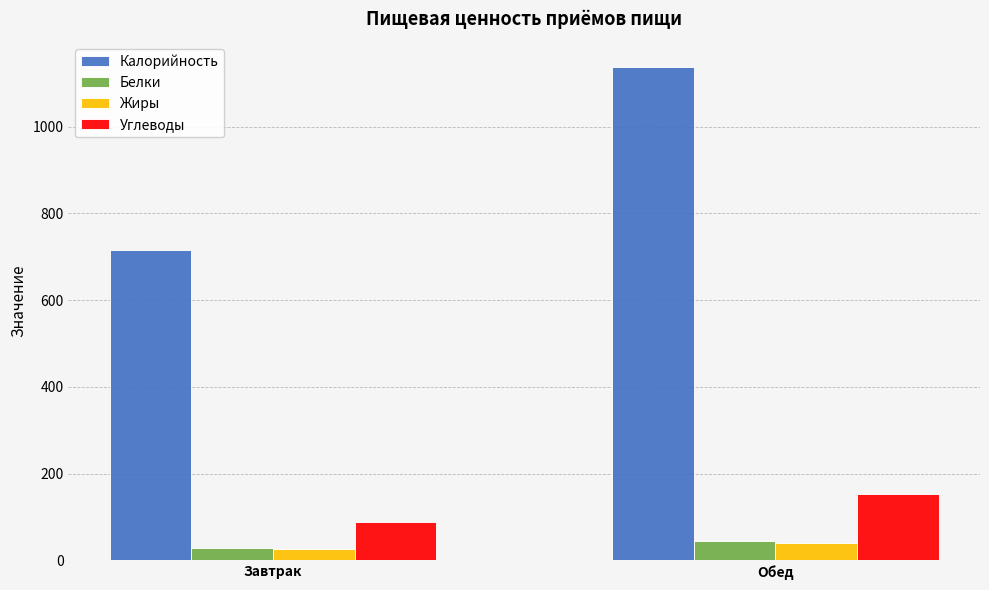

What is the label of the 1st bar from the right?

Обед